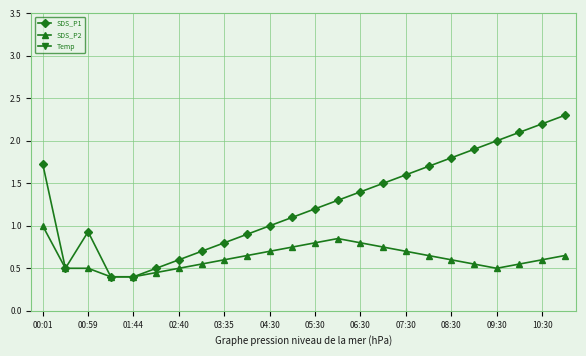

Is this an area chart (filled region under the line)?

No